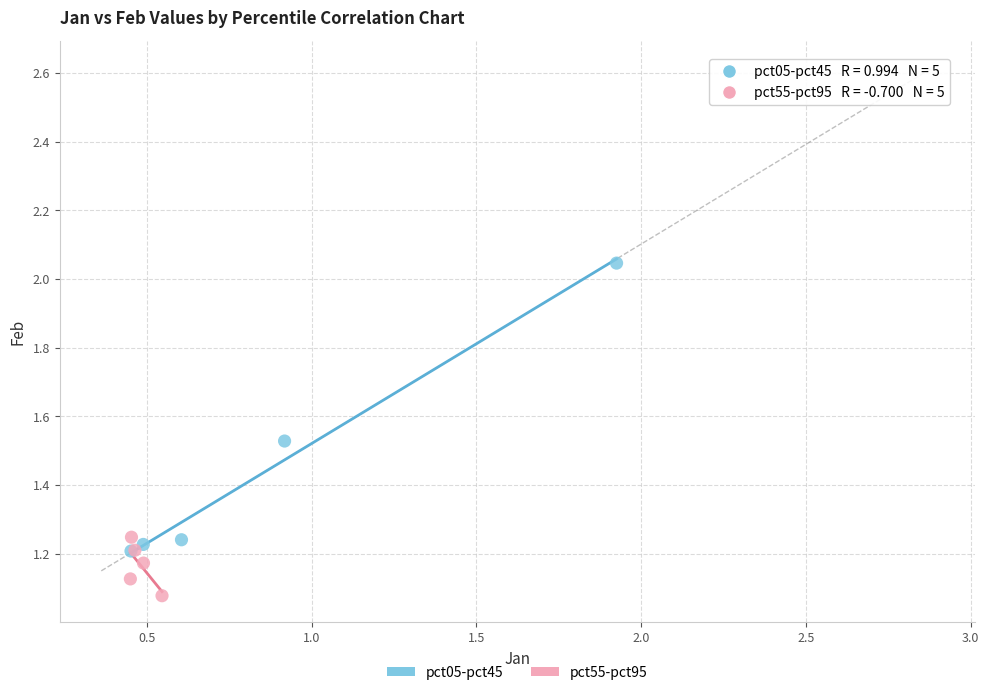

Which series has the widest spread of Y values?

pct05-pct45